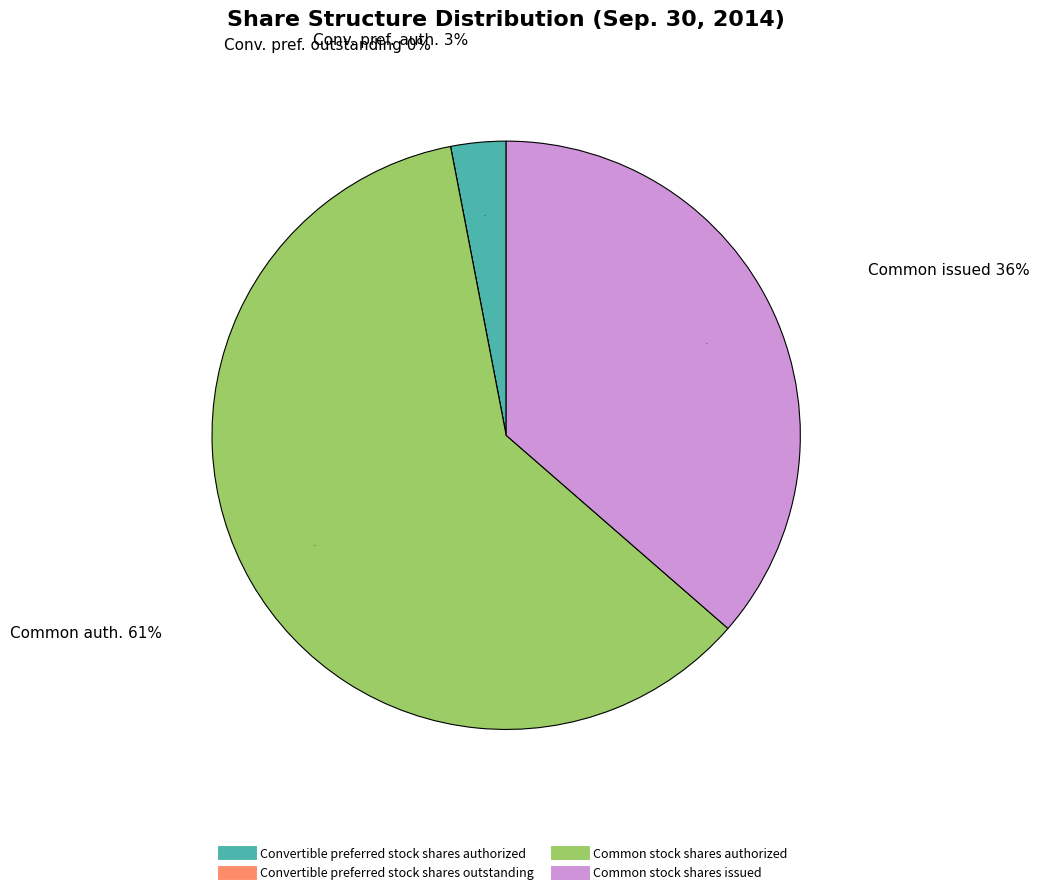

To the nearest percent, what is the combined percentage of Common stock shares issued and Convertible preferred stock shares authorized?

39%